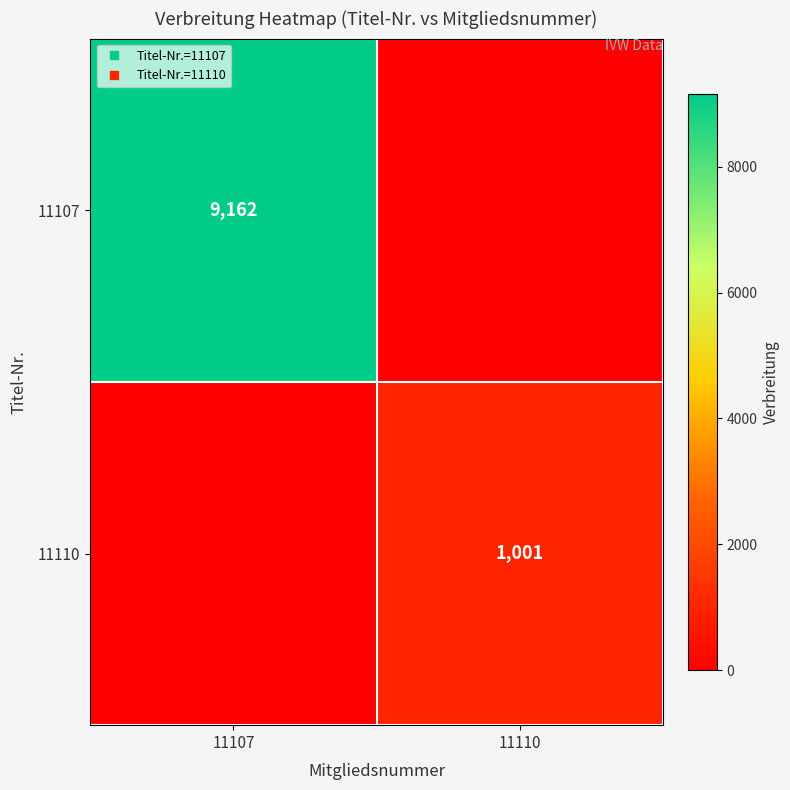

Is it true that 11110 equals 0 at 11107?

True